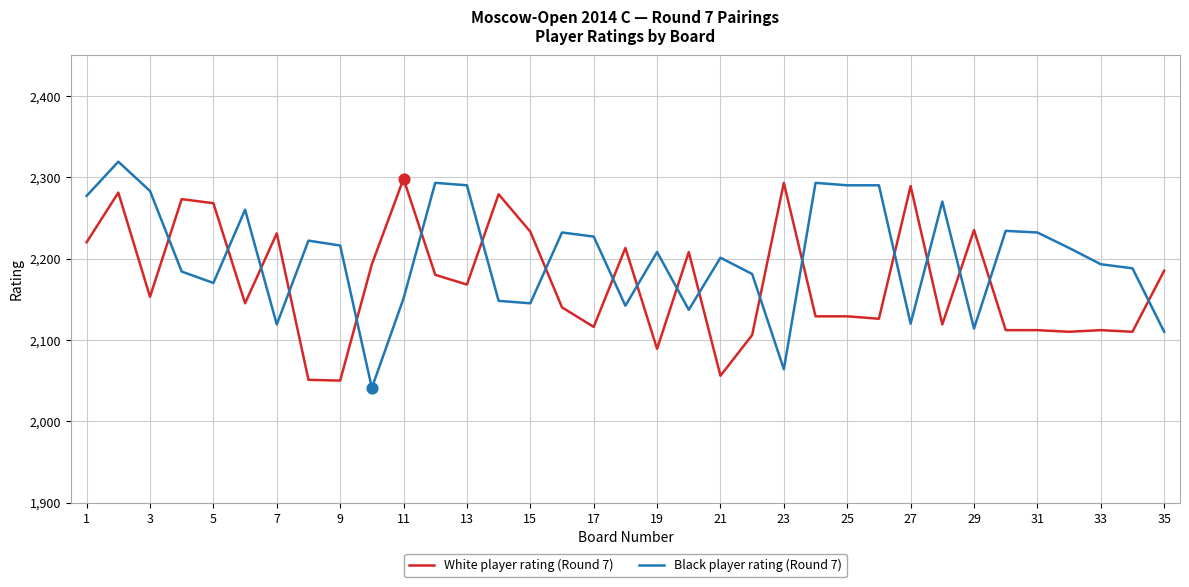

Which series has the largest total across all categories?

Black player rating (Round 7)